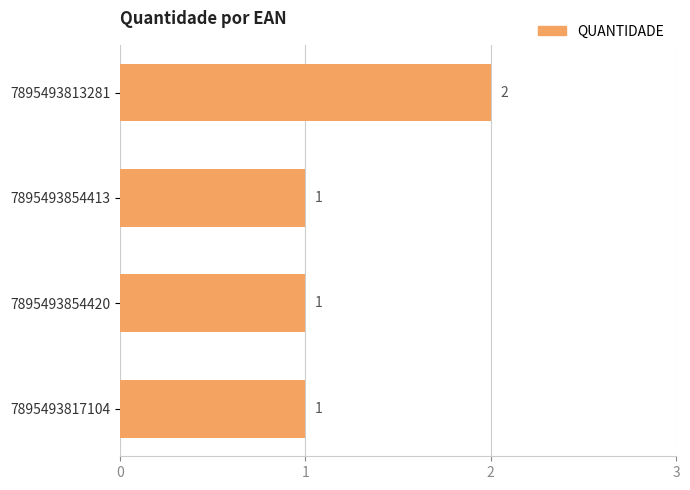

Reading bottom to top, extract all data points from this chart.

1	1	1	2